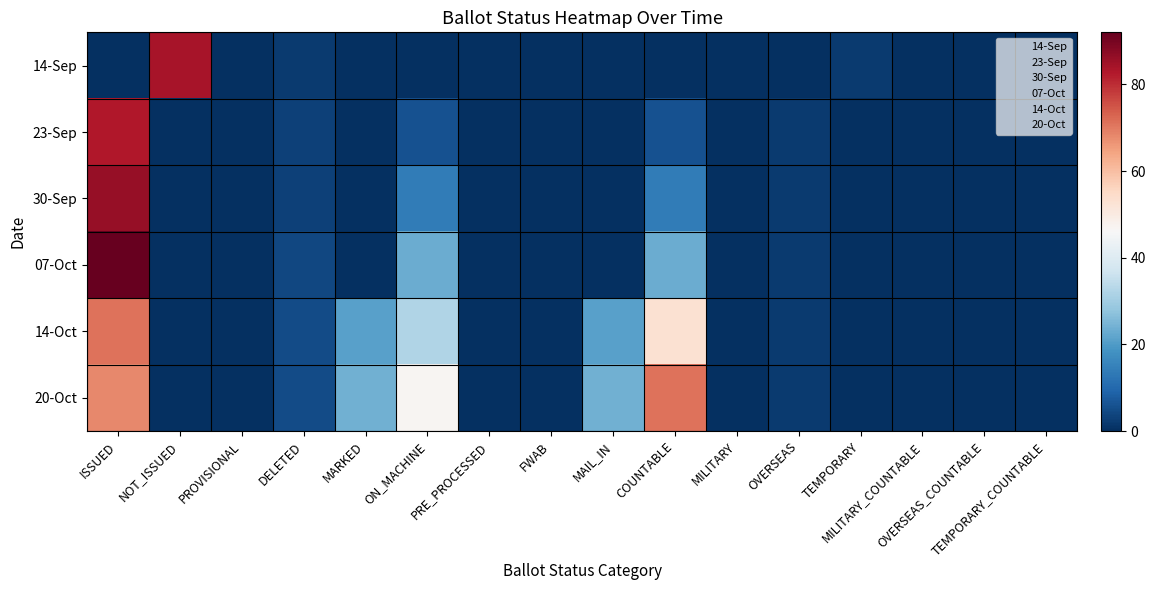

At which category is the sum across all series the highest?

ISSUED